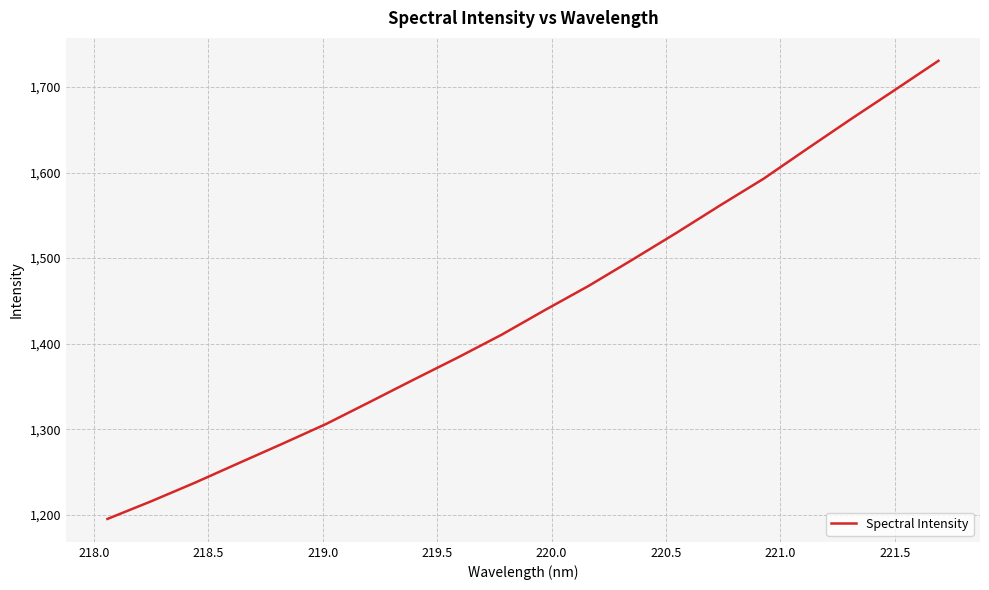

What is the greatest value displayed?

1730.5